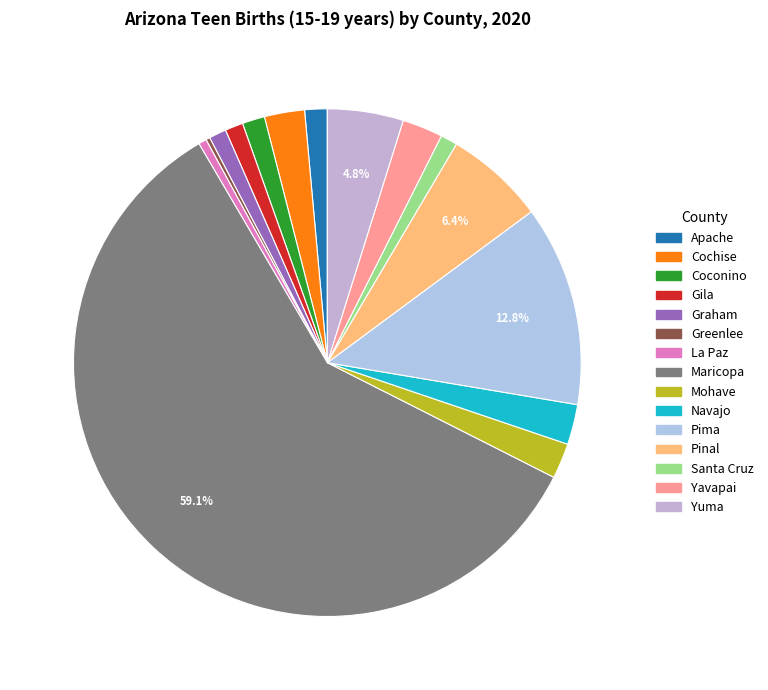

How many slices are in this pie chart?

15